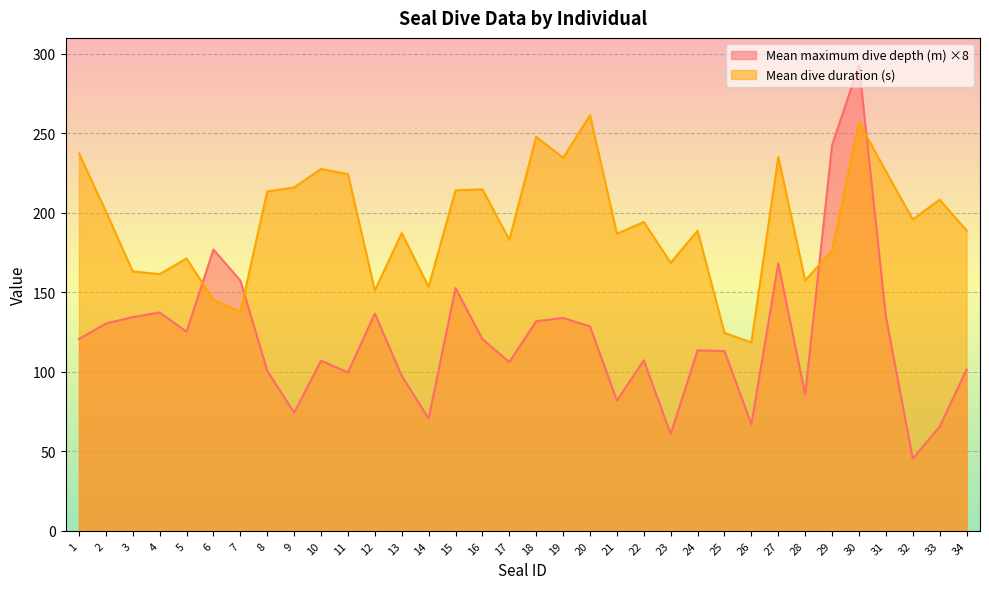

True or false: Mean maximum dive depth (m) has a value of 140.1 at 29.

False